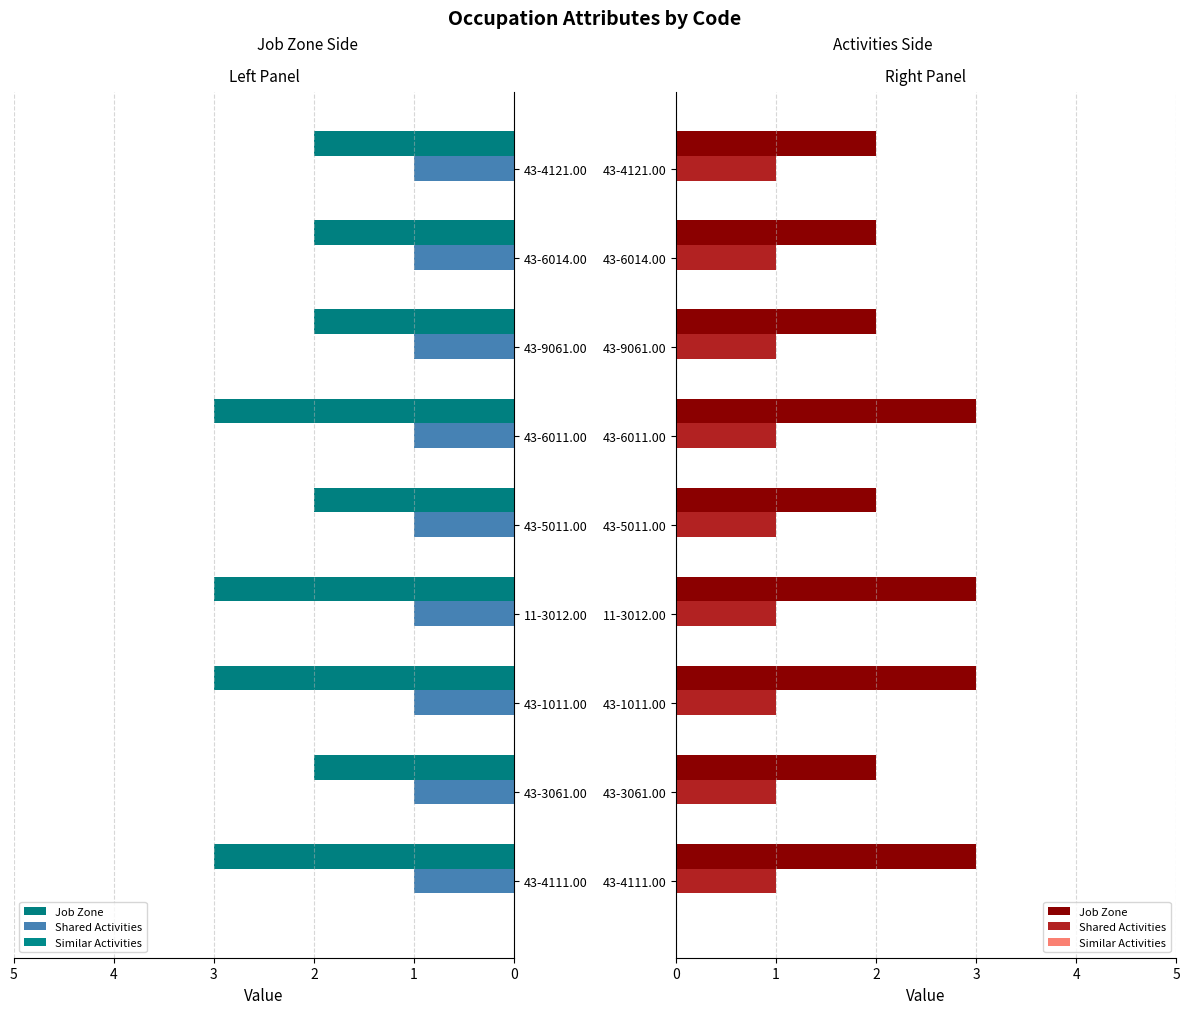

What is the difference between the Job Zone values at 43-4111.00 and 43-6014.00?

1.0